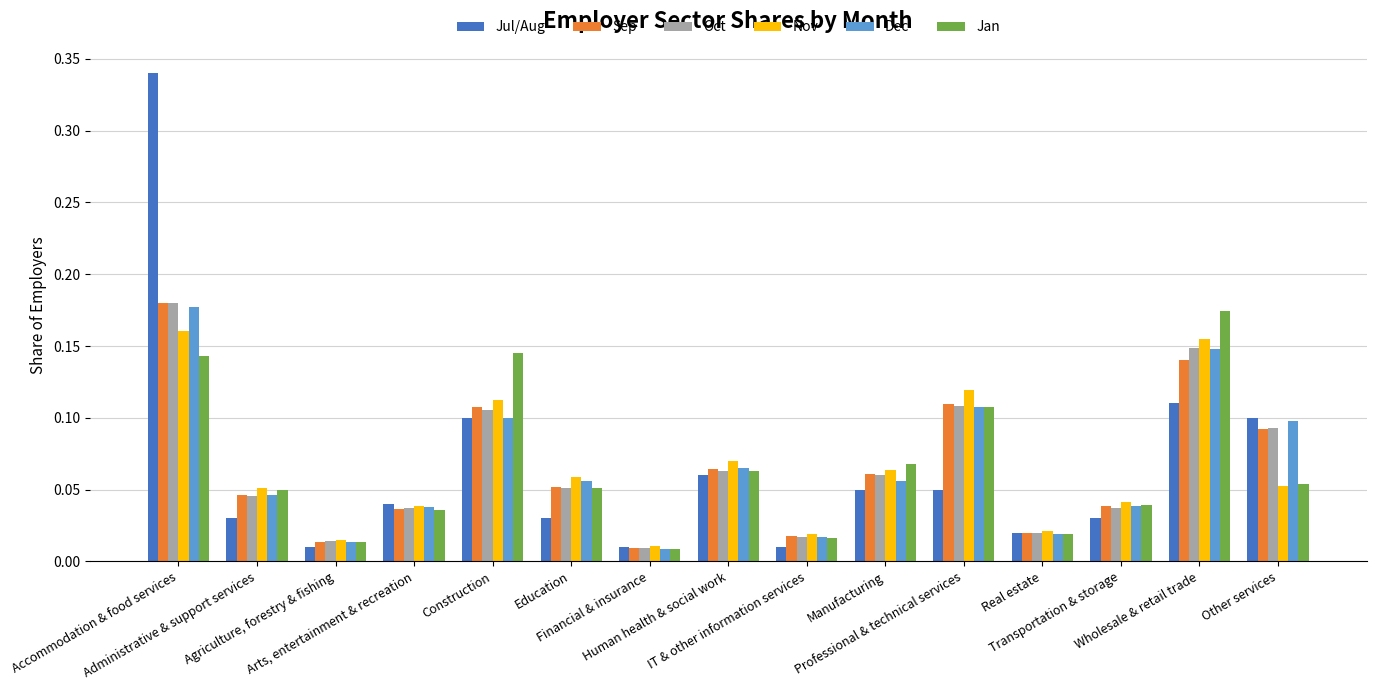

At how many categories does at least one series exceed 0?

15